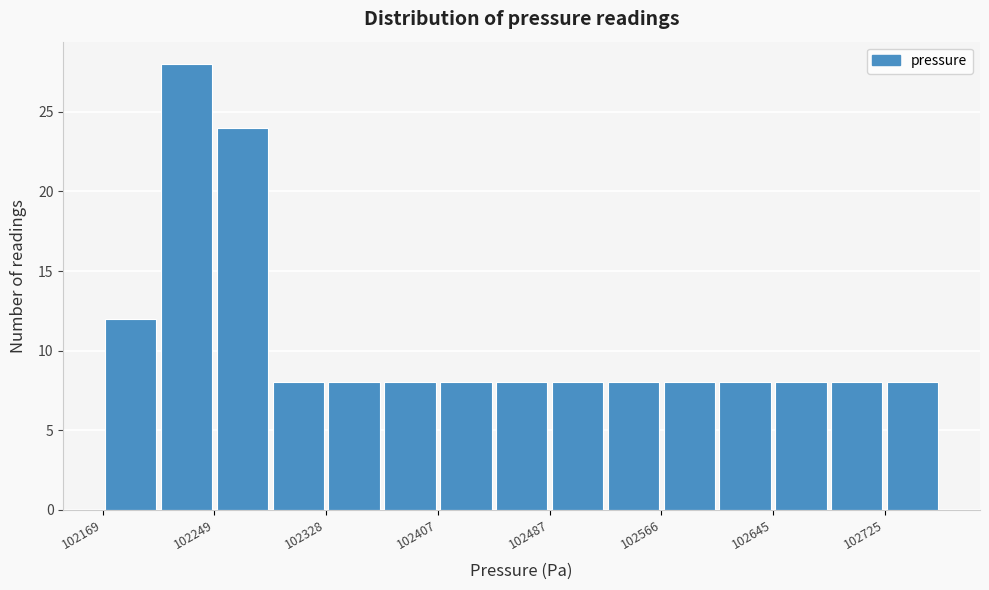

Around what value on the x-axis is the tallest bar? Give the approximate position of its centre, as read against the axis.

102230